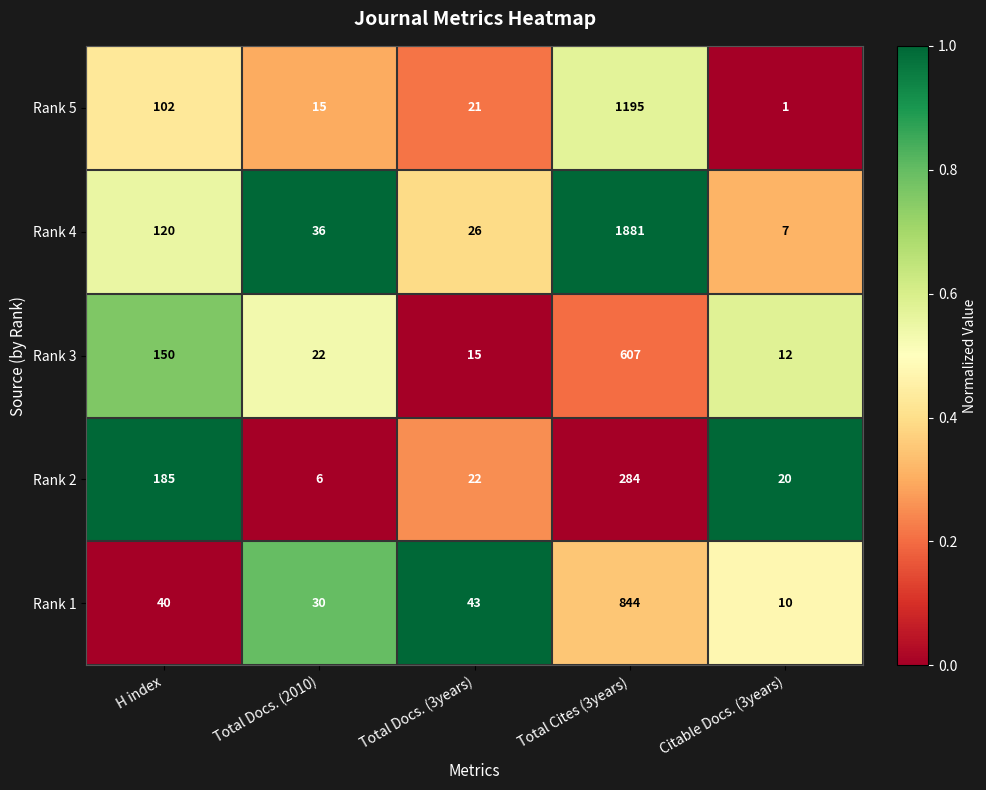

At which label is Rank 2 closest to 145?

H index